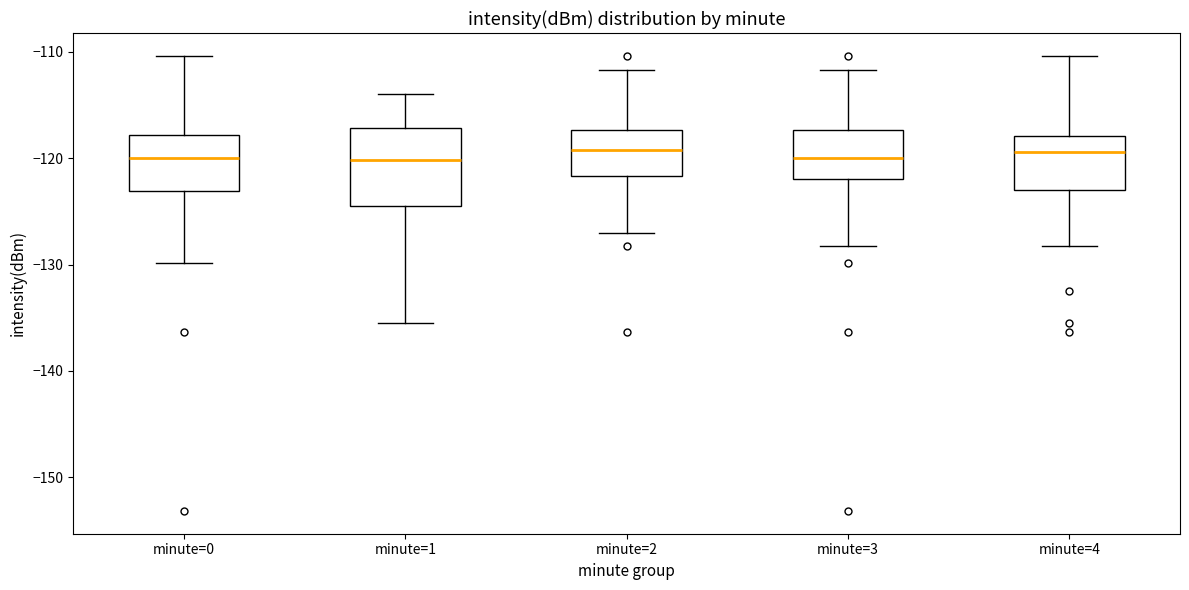

Which box is the tallest, from its lower edge to its upper edge?

minute=1